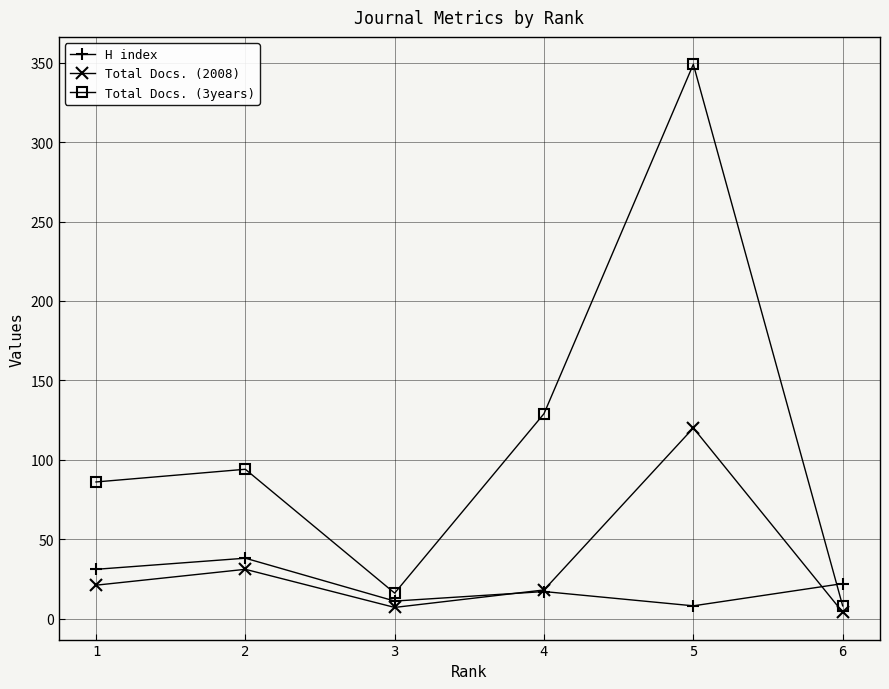

How many lines are shown in the chart?

3